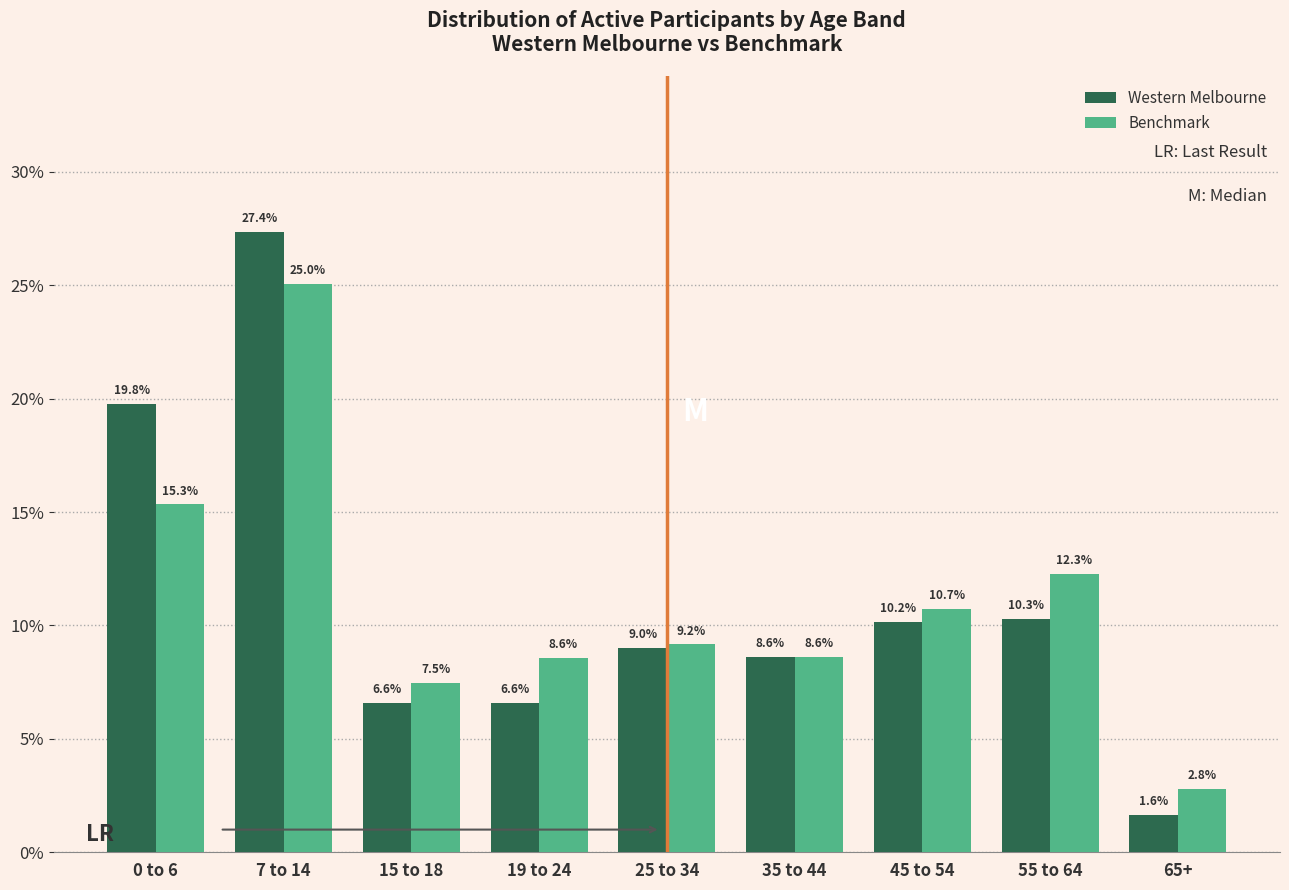

What are all the series names shown in the legend?

Western Melbourne, Benchmark